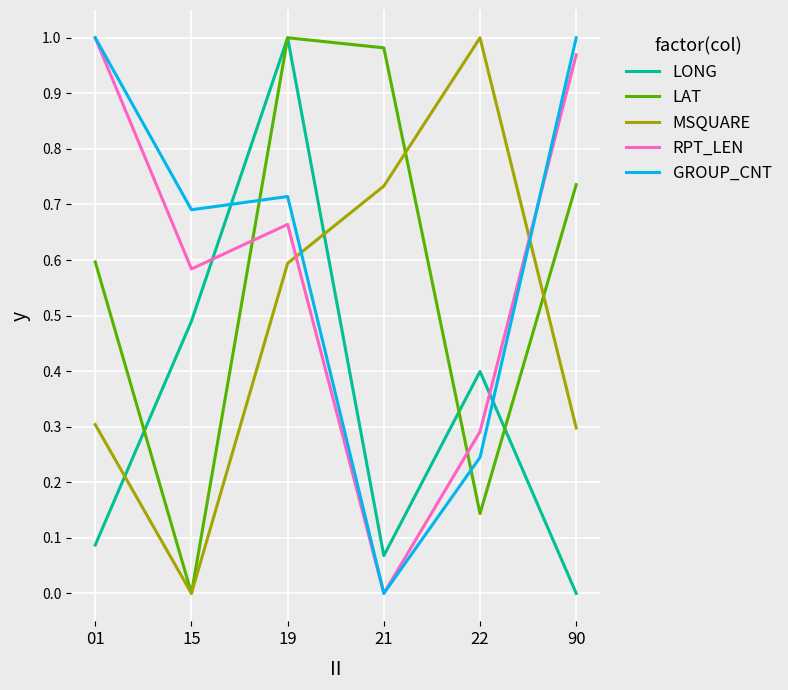

What is the difference between the highest and lowest values at 22?

0.9